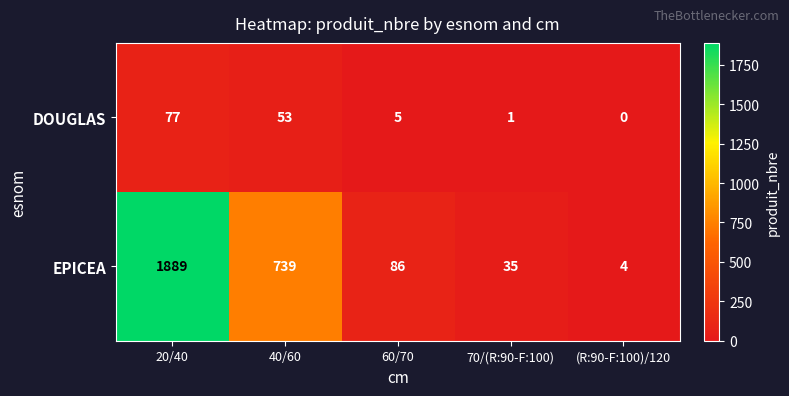

The EPICEA series shows 1 at (R:90-F:100)/120. True or false?

False